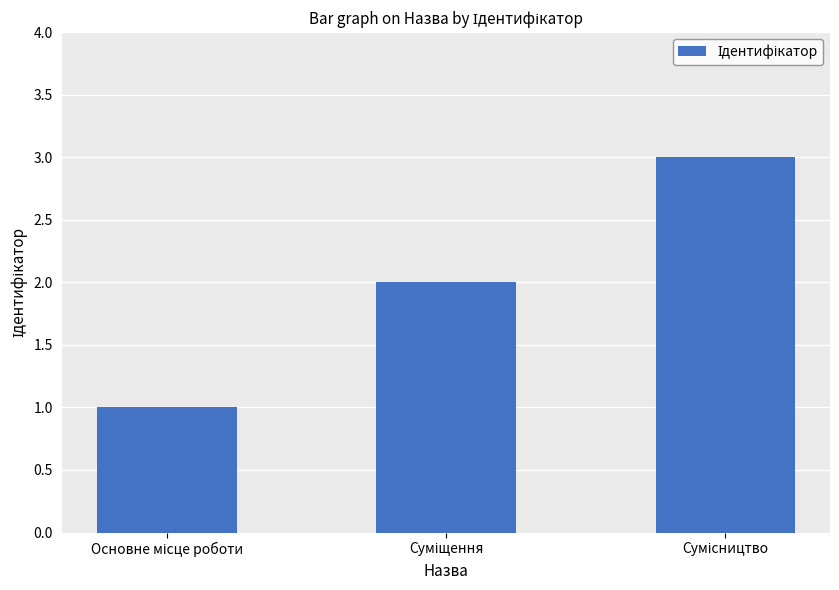

Count the number of categories in the chart.

3